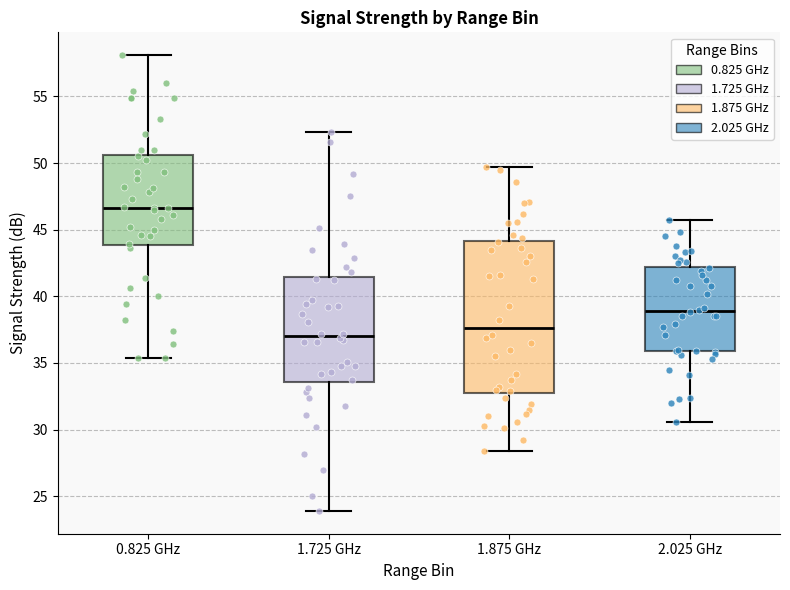

Comparing the boxes themselves (not the whiskers), which one is the tallest?

1.875 GHz